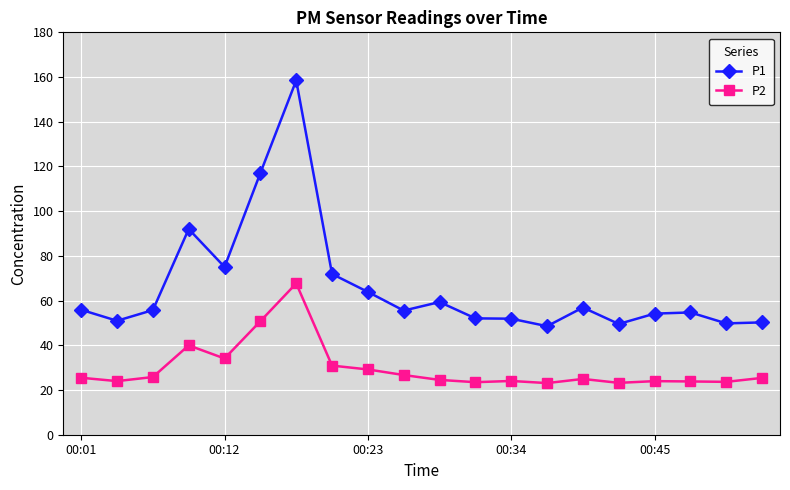

What is the difference between the maximum and minimum values in the P2 series?

44.6